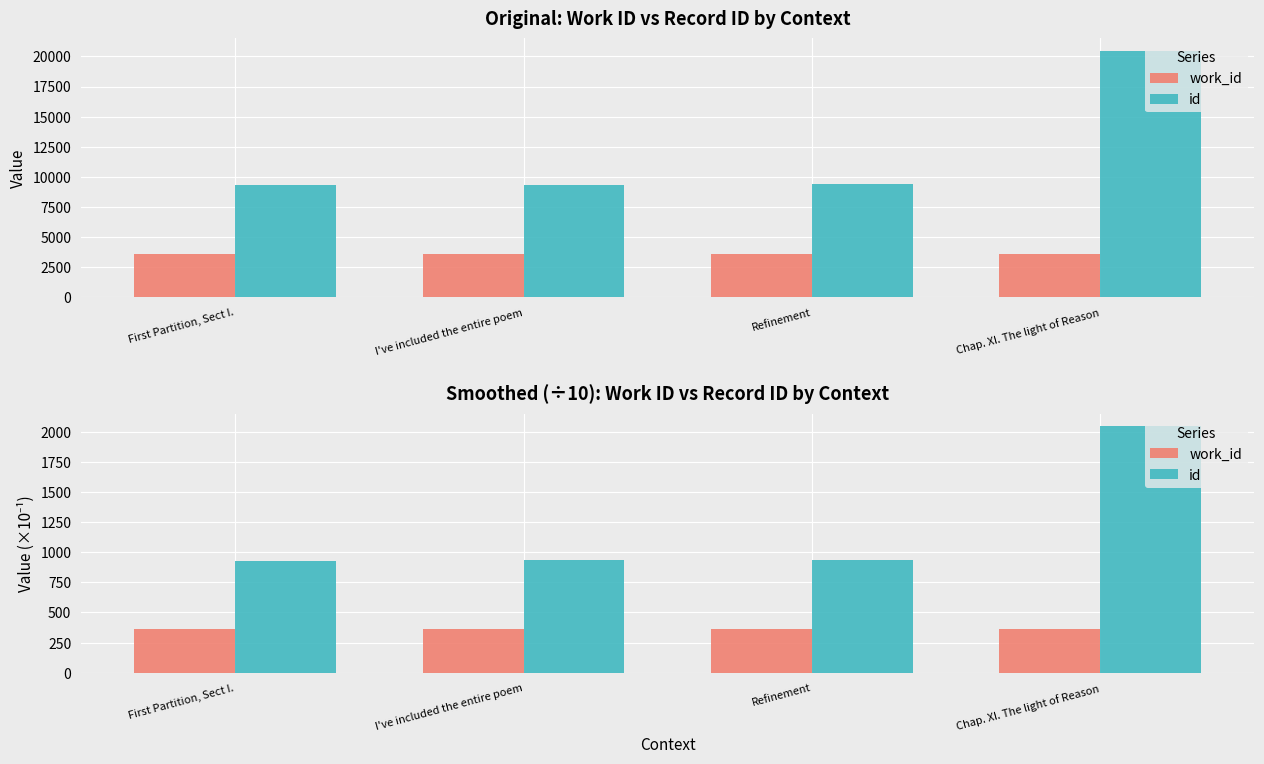

What are all the series names shown in the legend?

work_id, id